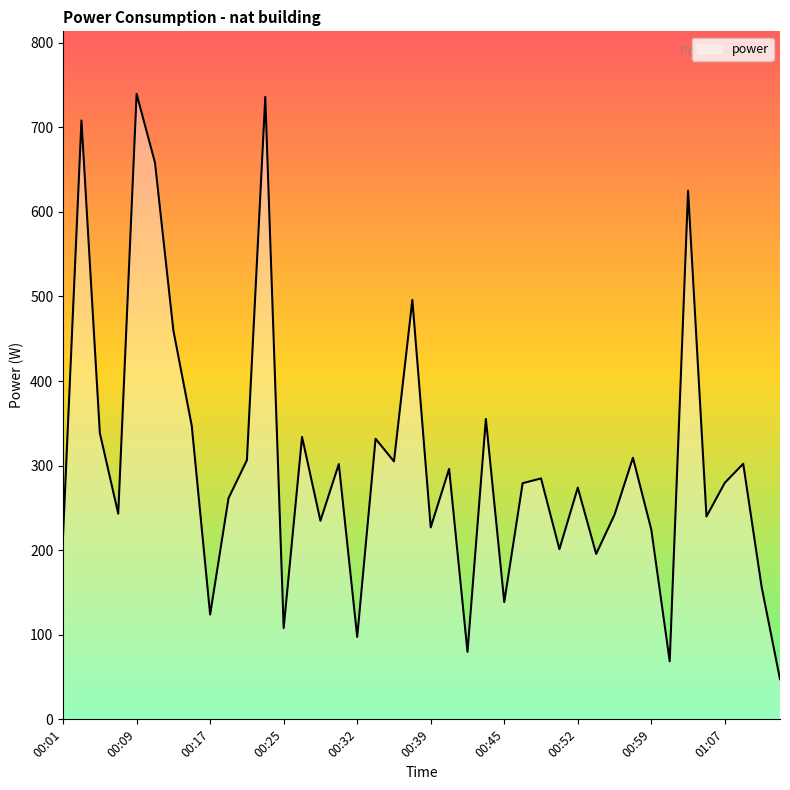

What is the difference between the maximum and minimum values?

692.1